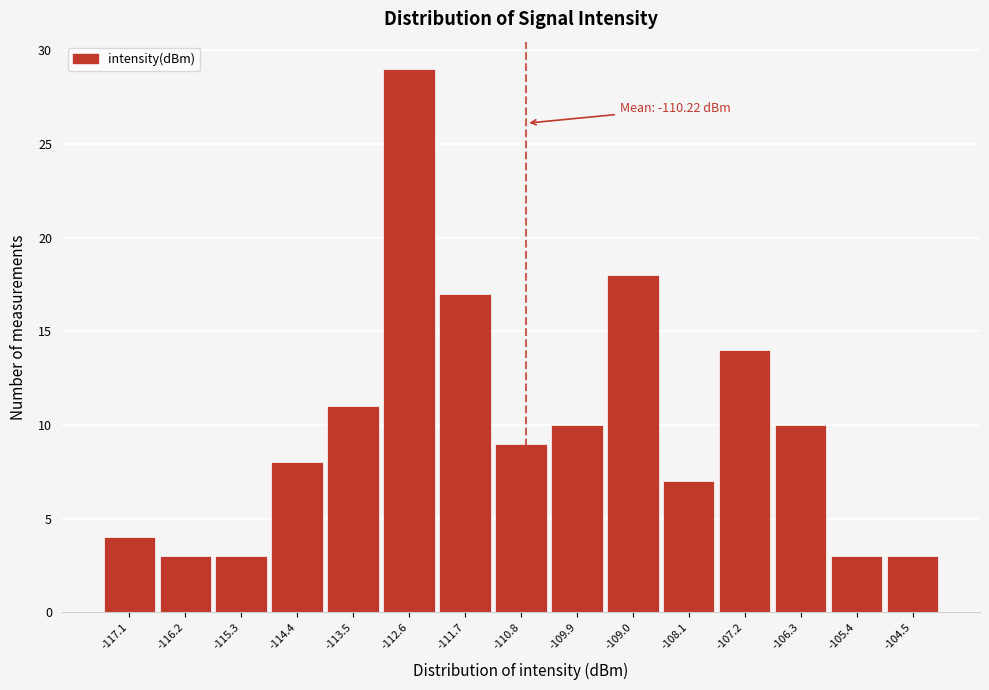

Reading left to right, list all the values displayed in this chart.

-117.1=4	-116.2=3	-115.3=3	-114.4=8	-113.5=11	-112.6=29	-111.7=17	-110.8=9	-109.9=10	-109.0=18	-108.1=7	-107.2=14	-106.3=10	-105.4=3	-104.5=3